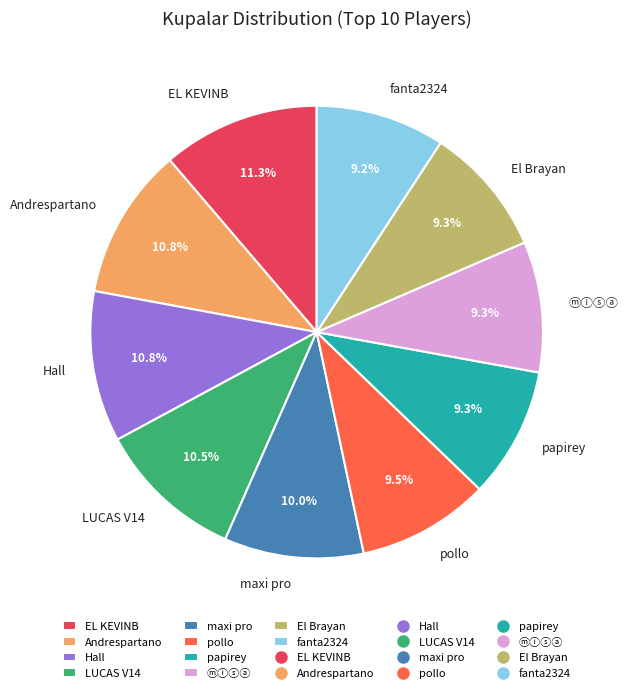

How many segments does this pie chart have?

10